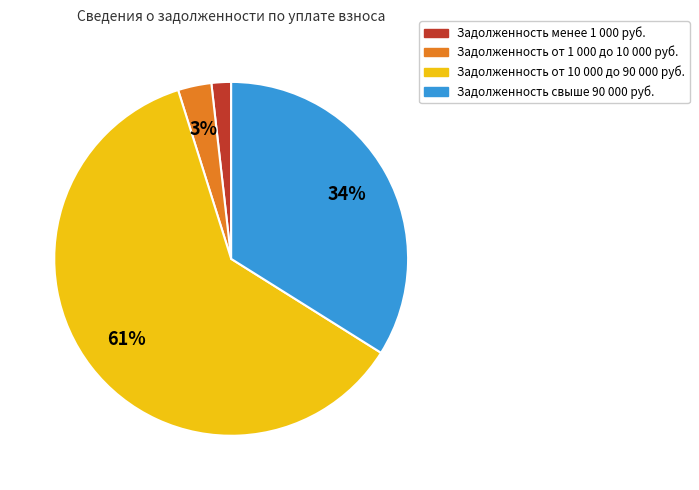

To the nearest percent, what is the average slice percentage?

25%